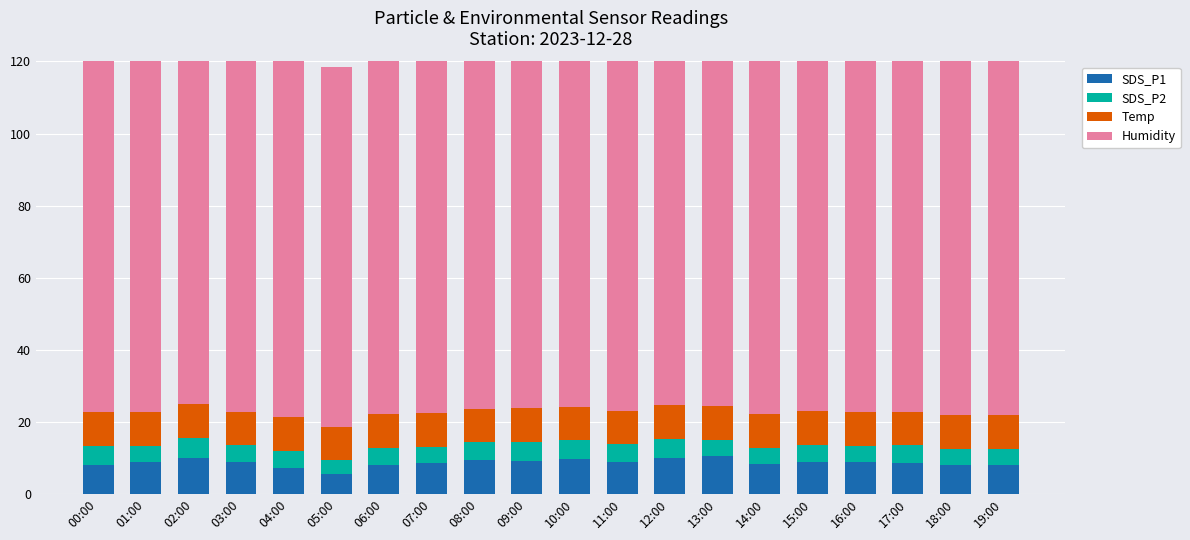

What is the minimum value shown in the chart?

3.8